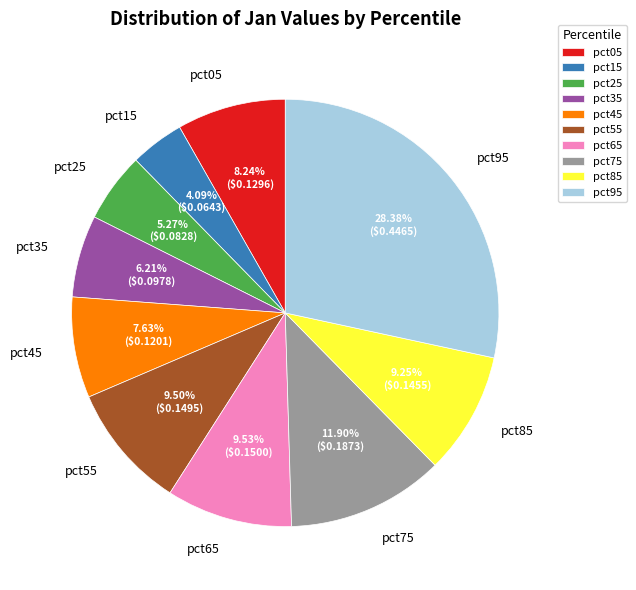

Does pct65 account for over 50% of the chart?

No